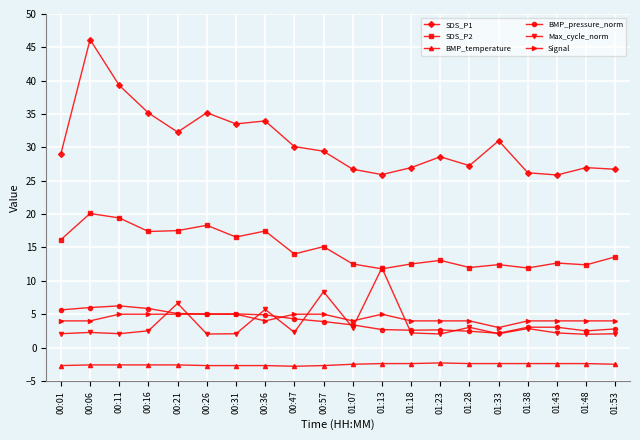

At which category is the sum across all series the highest?

00:06